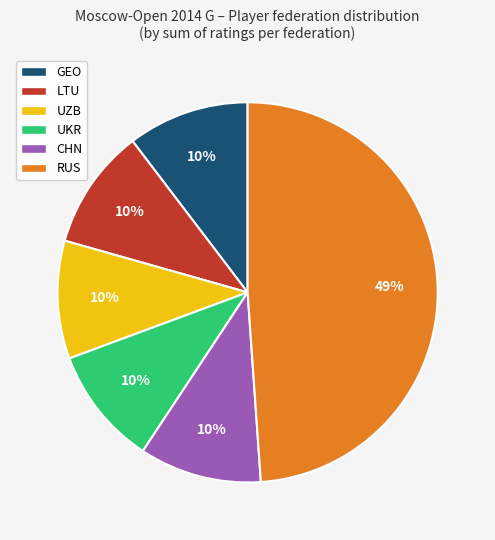

To the nearest percent, what percentage of the pie is LTU?

10%